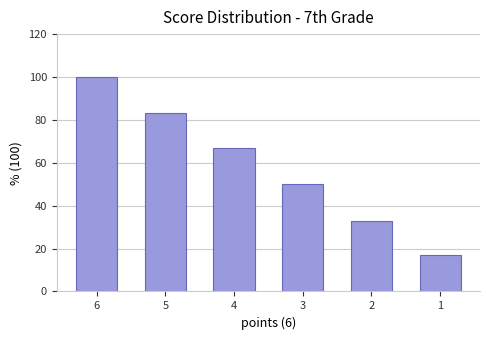

Which category has the highest value across all series?

6